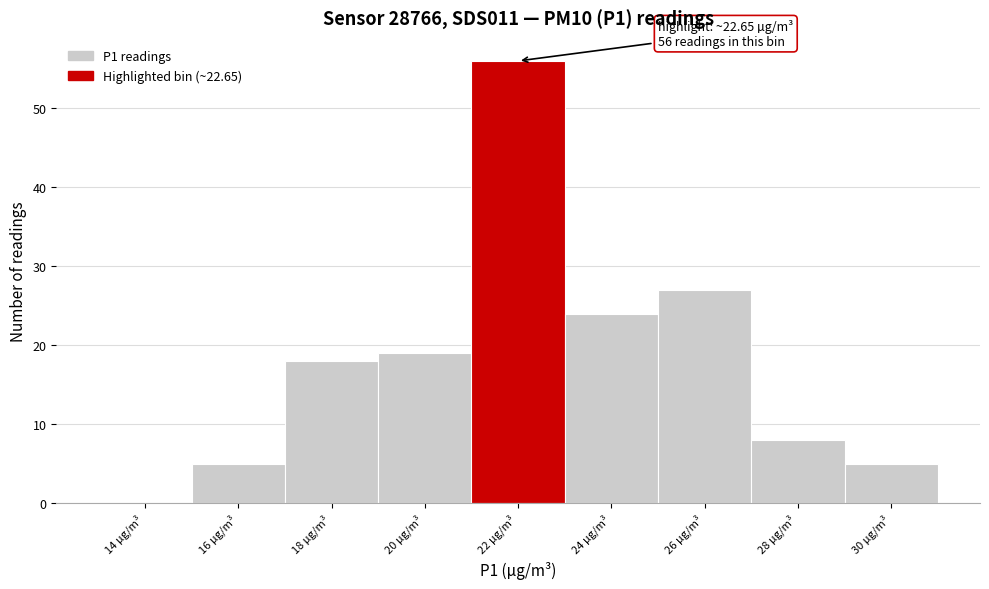

Reading left to right, list all the values displayed in this chart.

14 µg/m³=0	16 µg/m³=5	18 µg/m³=18	20 µg/m³=19	22 µg/m³=56	24 µg/m³=24	26 µg/m³=27	28 µg/m³=8	30 µg/m³=5